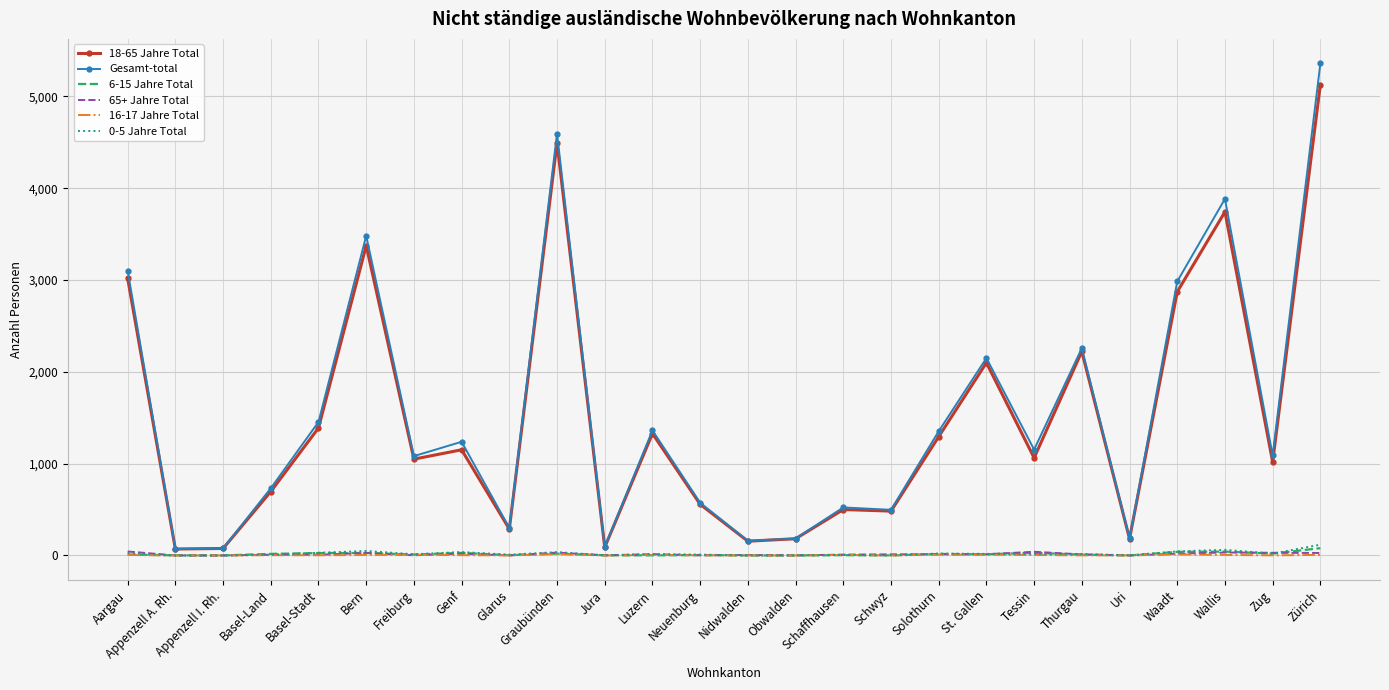

What is the approximate value of Gesamt-total at Waadt, to the nearest 100?

3000